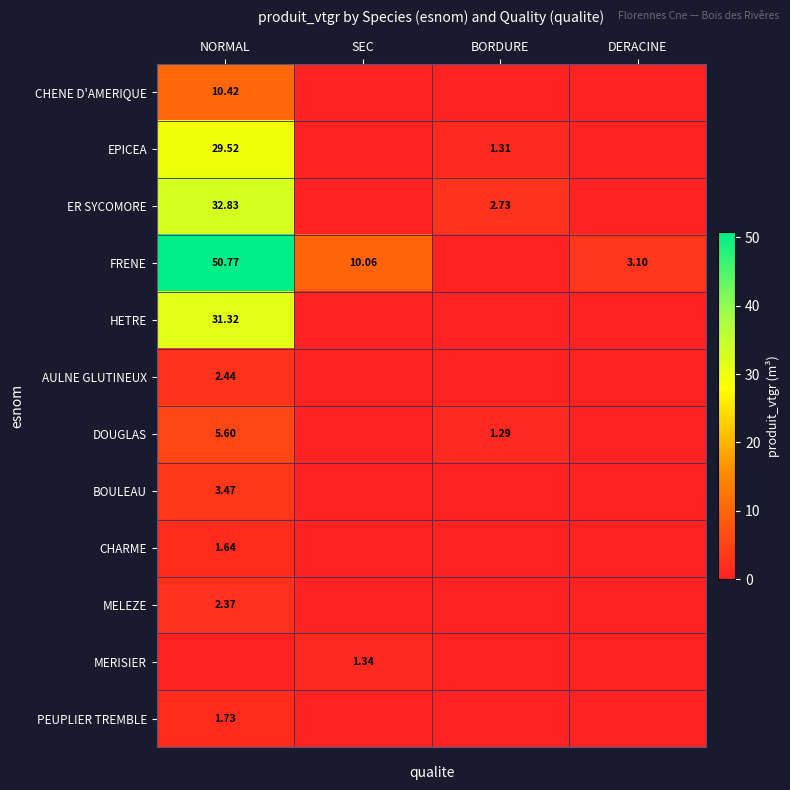

What is the sum of the BOULEAU values at BORDURE and NORMAL?

3.5